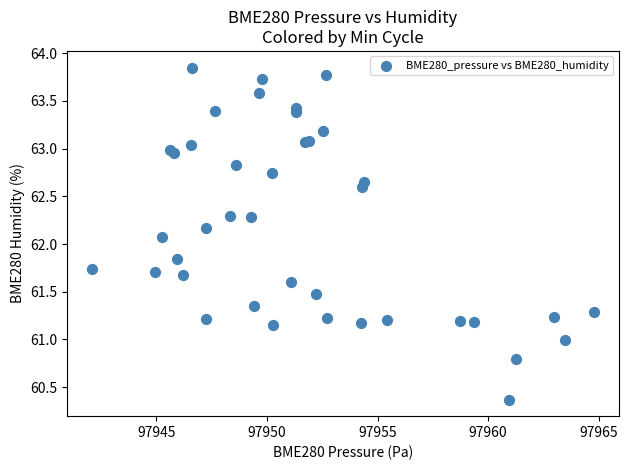

What Y value in the scatter plot is closest to 62?

62.1